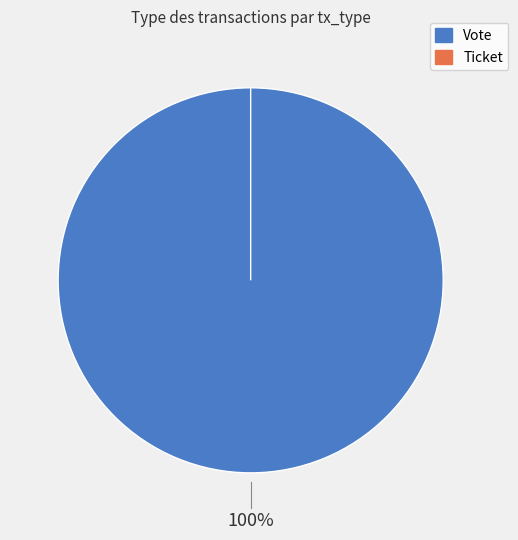

To the nearest percent, what is the difference between the largest and smallest slice percentages?

100%